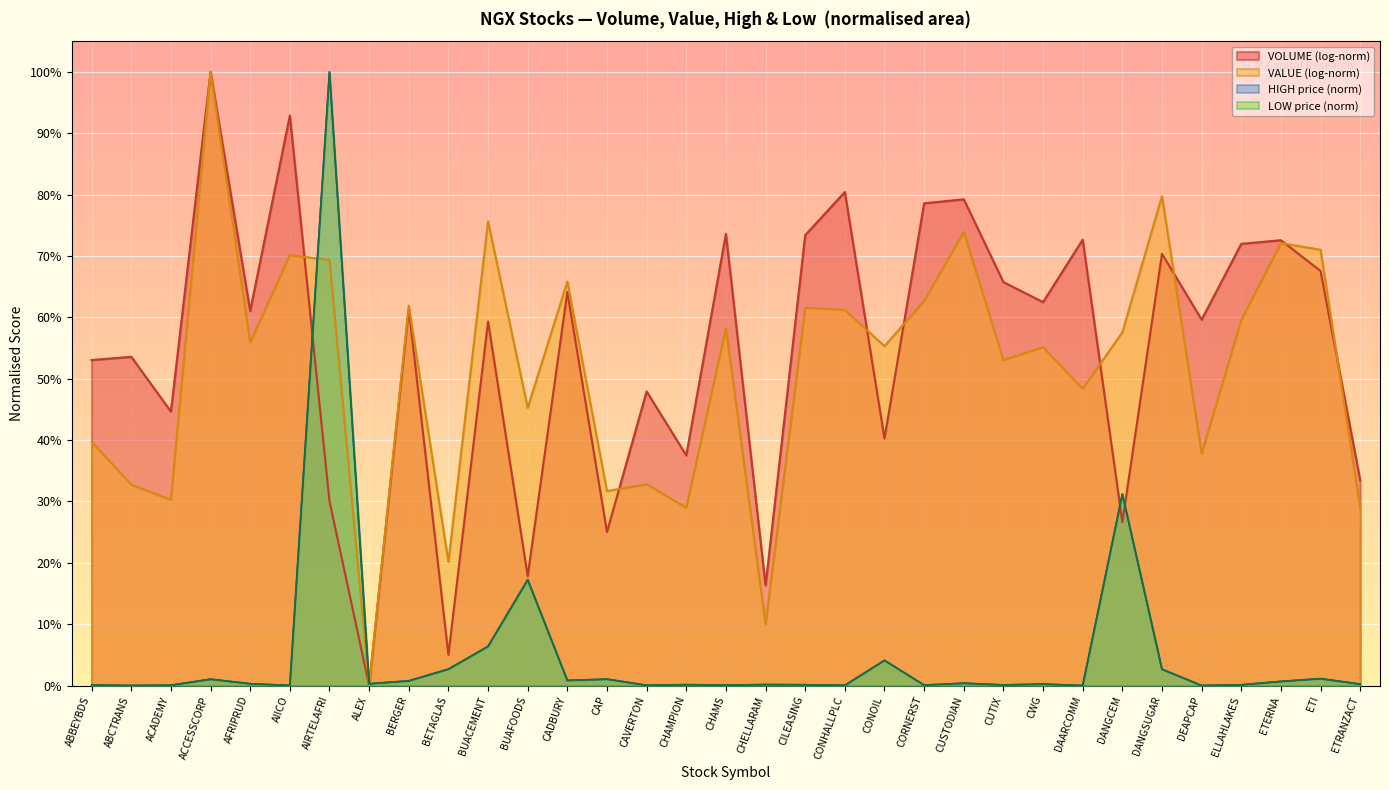

True or false: LOW has more than 1 interior local peaks.

True